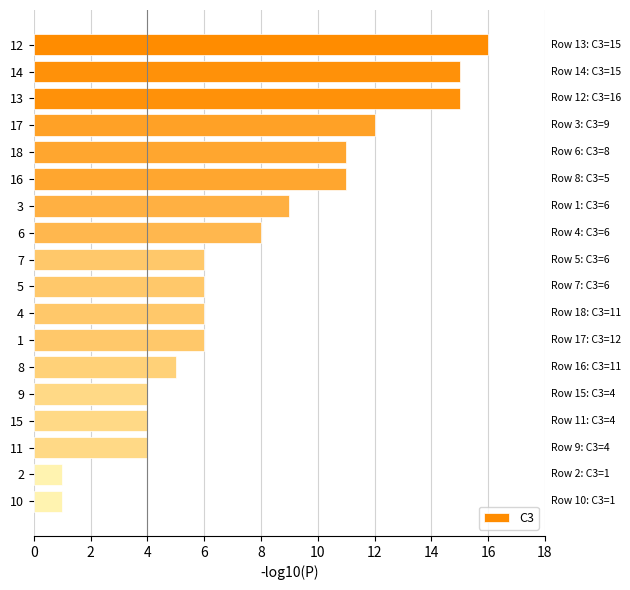

How many data points does each series have?

18